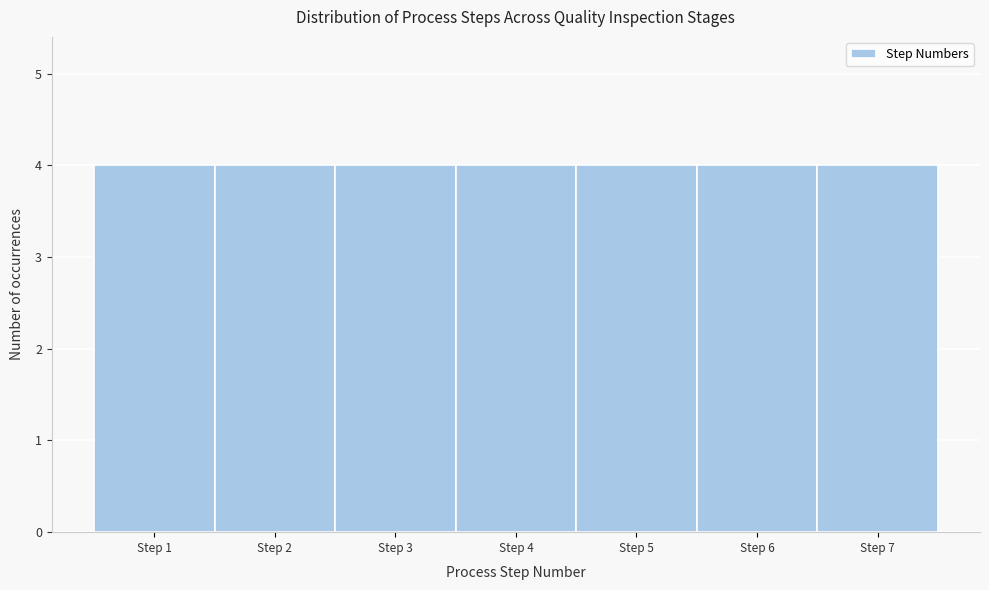

What is the height of the bar covering 3.5 to 4.5 on the x-axis? The values are not printed on the chart, so give them approximately, as read against the axis.

4